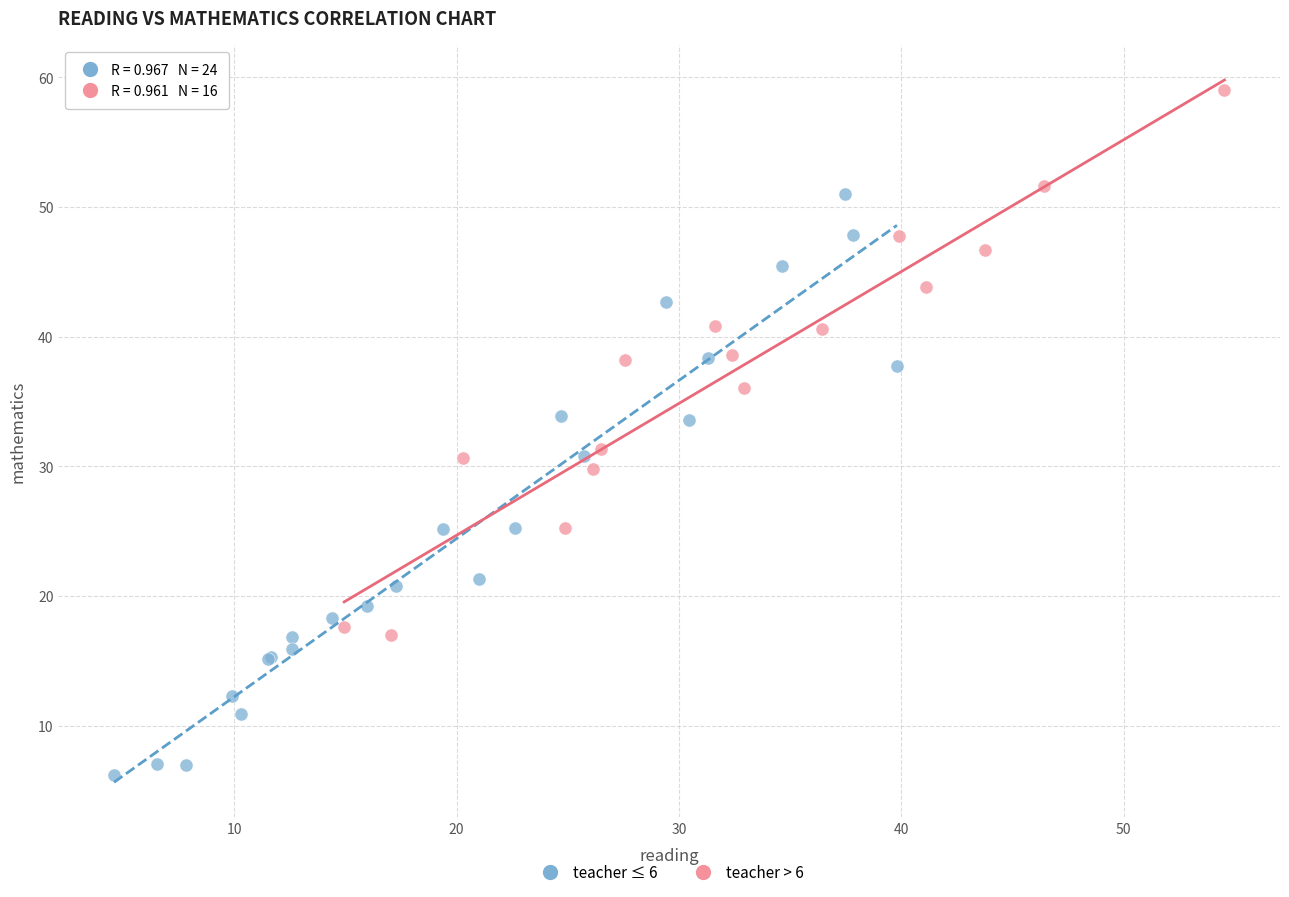

Which series has the largest Y range (max minus min)?

teacher ≤ 6